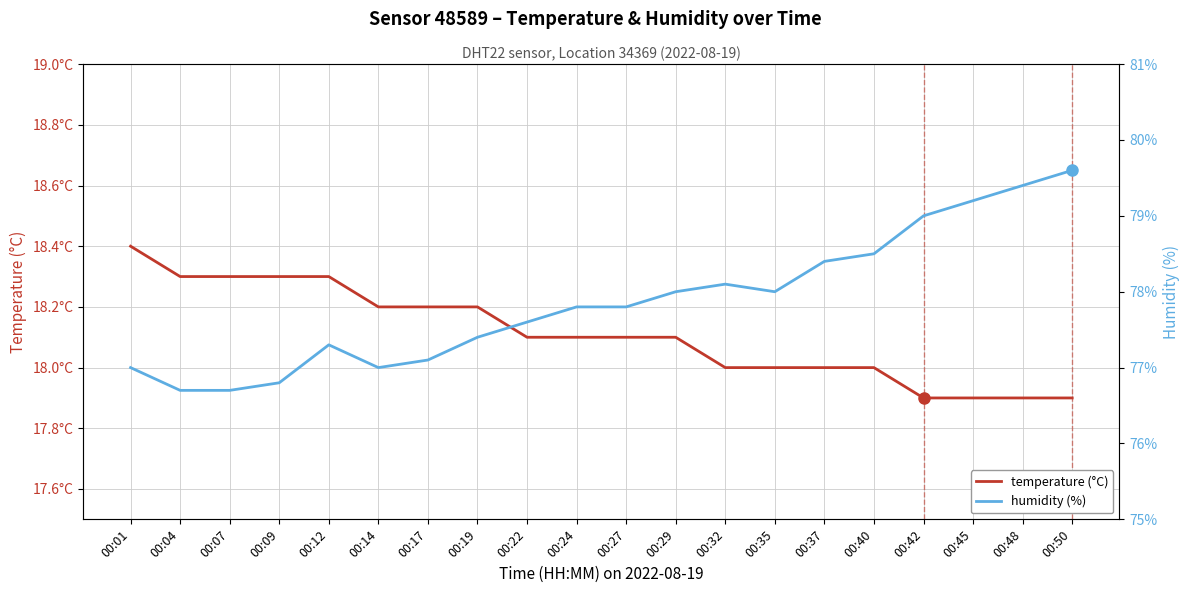

What is the value of the humidity (%) point at the 3rd from the left?

76.7